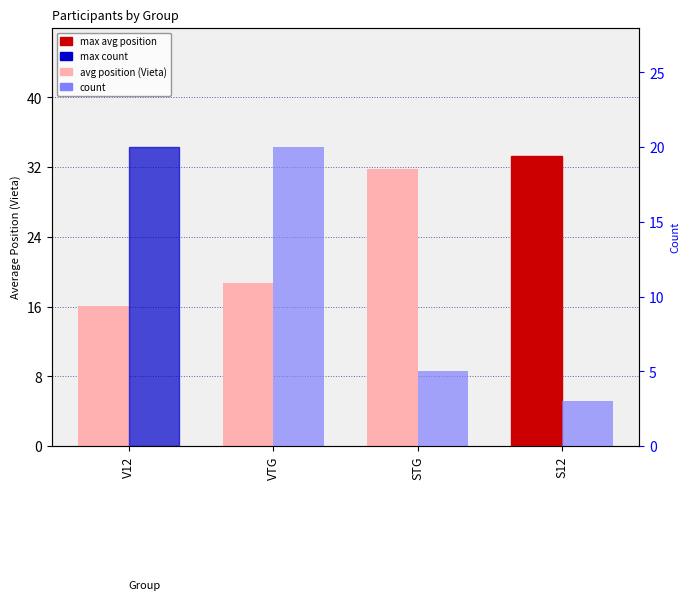

Rank the series by their maximum value, from lowest to highest.

count, avg position (Vieta)